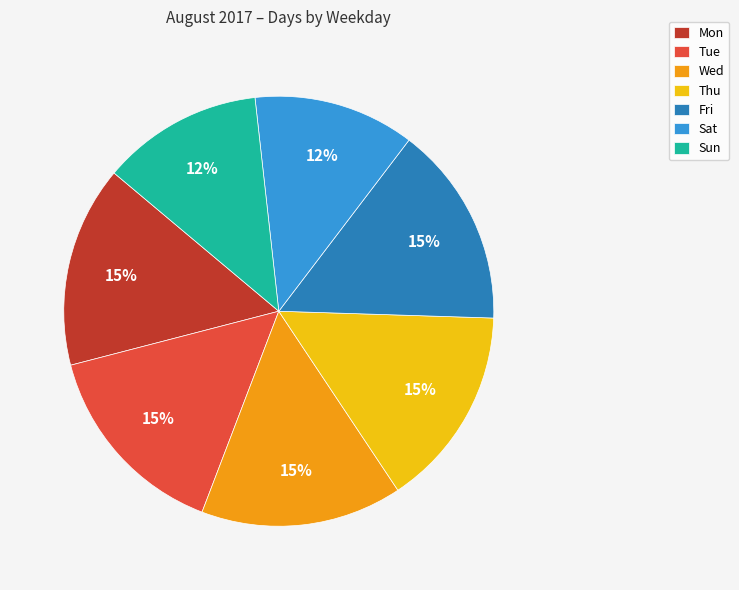

To the nearest percent, what is the combined percentage of Sun and Sat?

24%